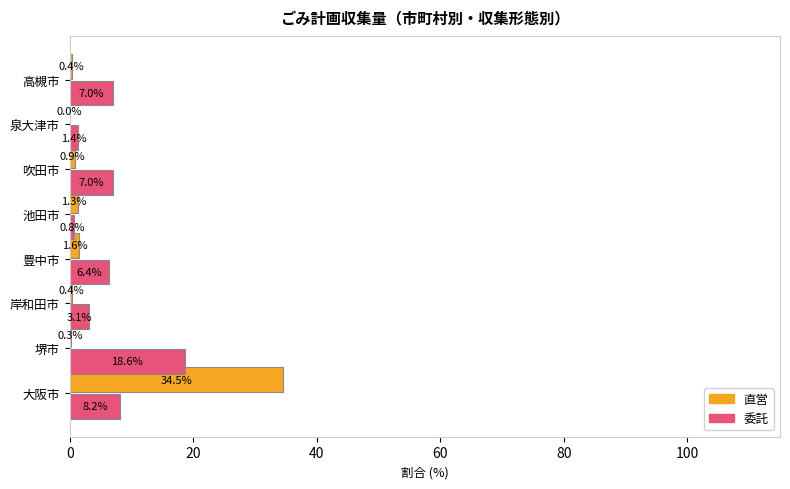

Where is 直営 nearest to the value 17?

豊中市